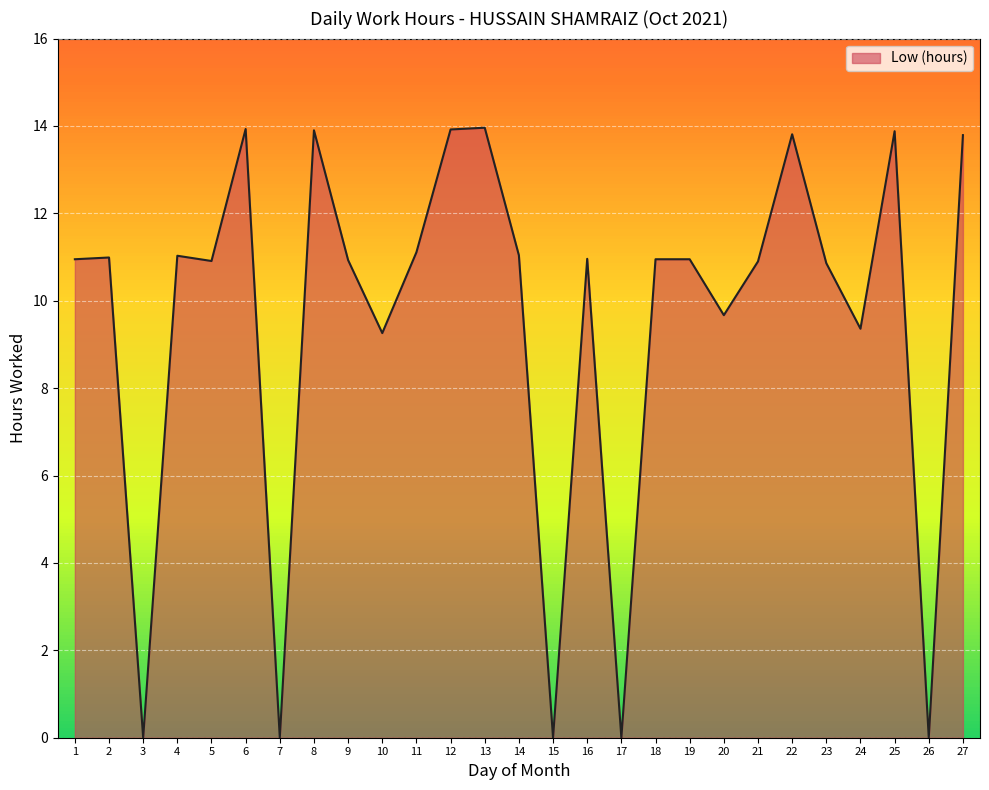

What value does the data have at 8?

13.9